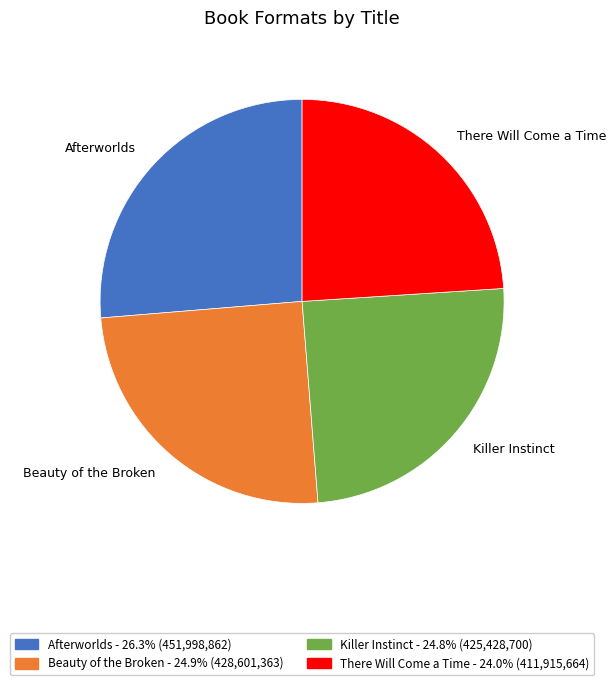

What is the smallest slice in the pie chart?

There Will Come a Time